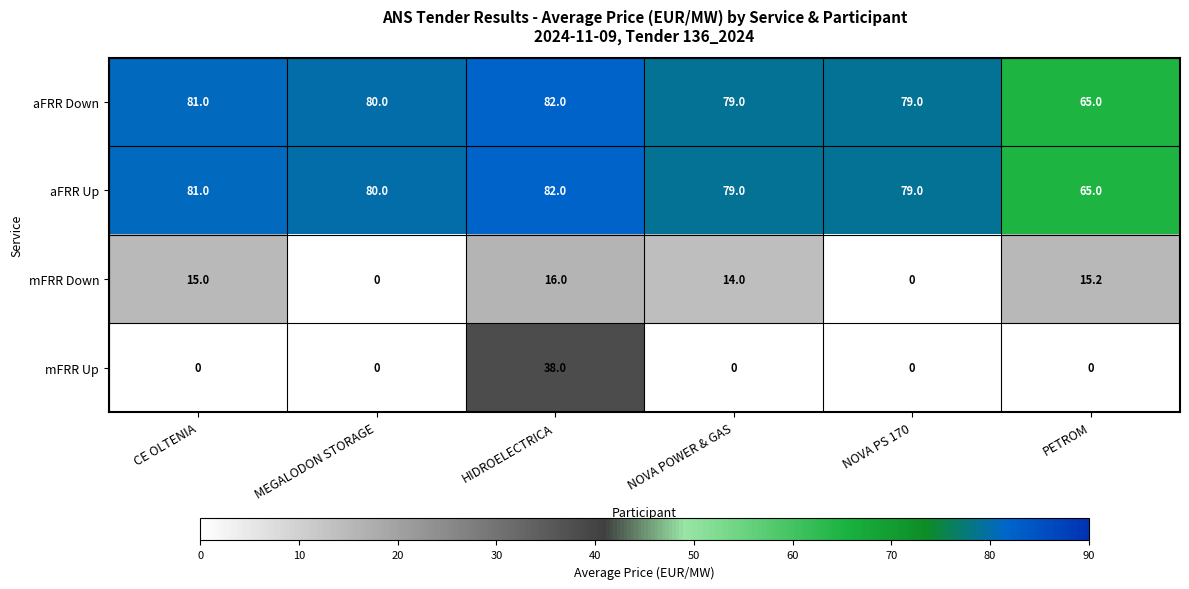

Reading left to right, transcribe all the data shown in this chart.

aFRR Down: CE OLTENIA=81.0	MEGALODON STORAGE=80.0	HIDROELECTRICA=82.0	NOVA POWER & GAS=79.0	NOVA PS 170=79.0	PETROM=65.0
aFRR Up: CE OLTENIA=81.0	MEGALODON STORAGE=80.0	HIDROELECTRICA=82.0	NOVA POWER & GAS=79.0	NOVA PS 170=79.0	PETROM=65.0
mFRR Down: CE OLTENIA=15.0	MEGALODON STORAGE=0.0	HIDROELECTRICA=16.0	NOVA POWER & GAS=14.0	NOVA PS 170=0.0	PETROM=15.2
mFRR Up: CE OLTENIA=0.0	MEGALODON STORAGE=0.0	HIDROELECTRICA=38.0	NOVA POWER & GAS=0.0	NOVA PS 170=0.0	PETROM=0.0